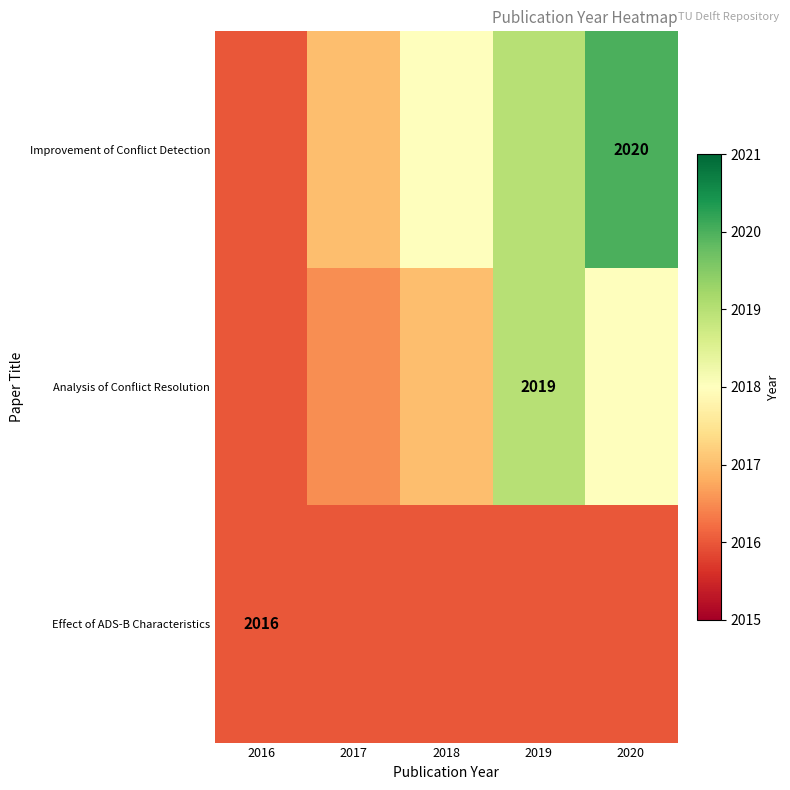

The value of Improvement of Conflict Detection at 2020 is 2020.0. True or false?

True